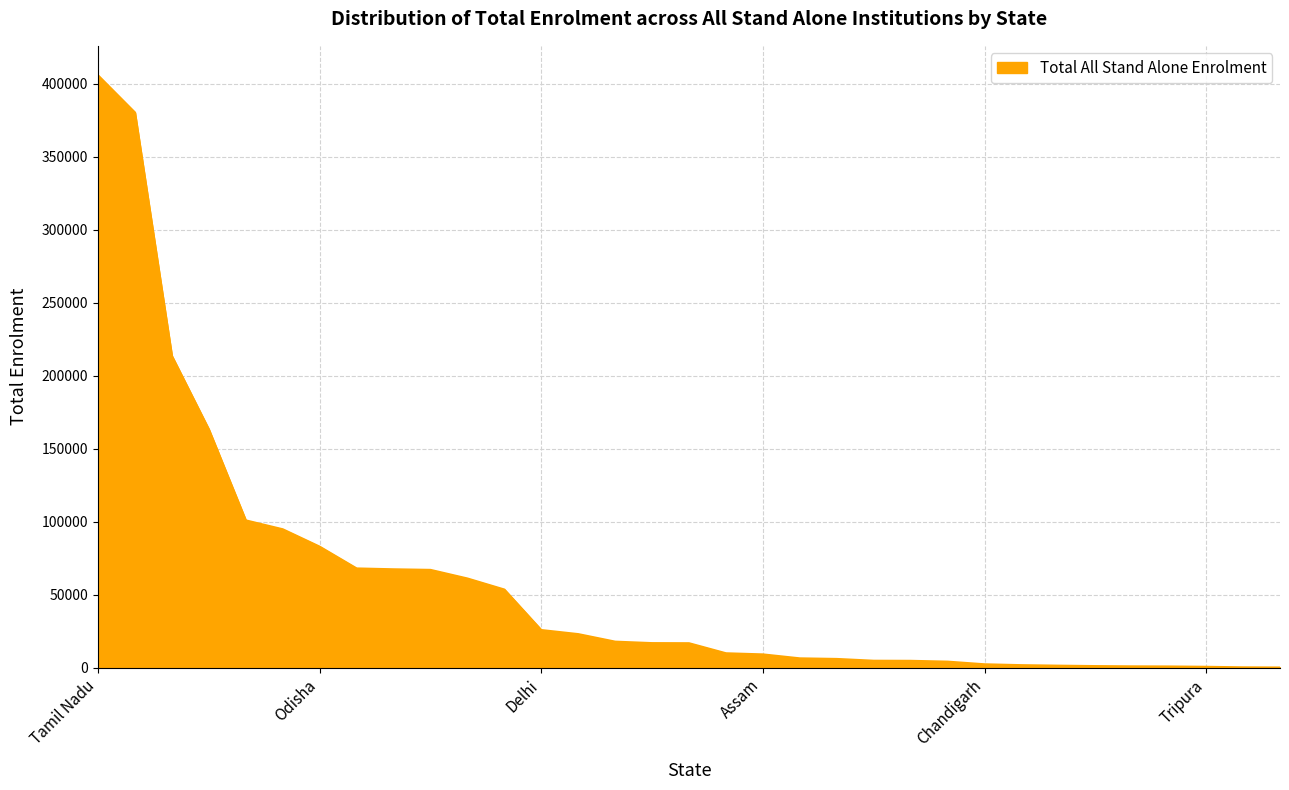

Does the chart display data point markers on the line(s)?

No